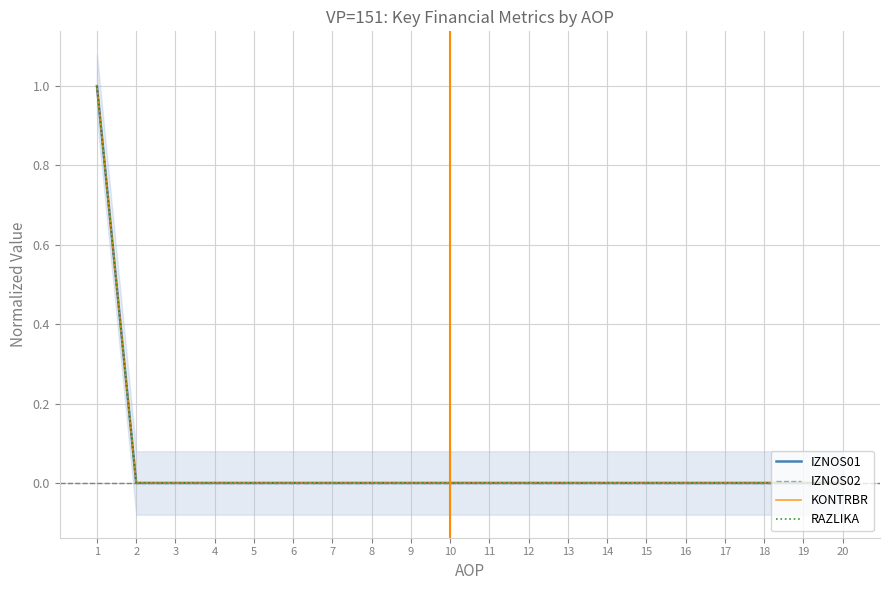

What are all the series names shown in the legend?

IZNOS01, IZNOS02, KONTRBR, RAZLIKA